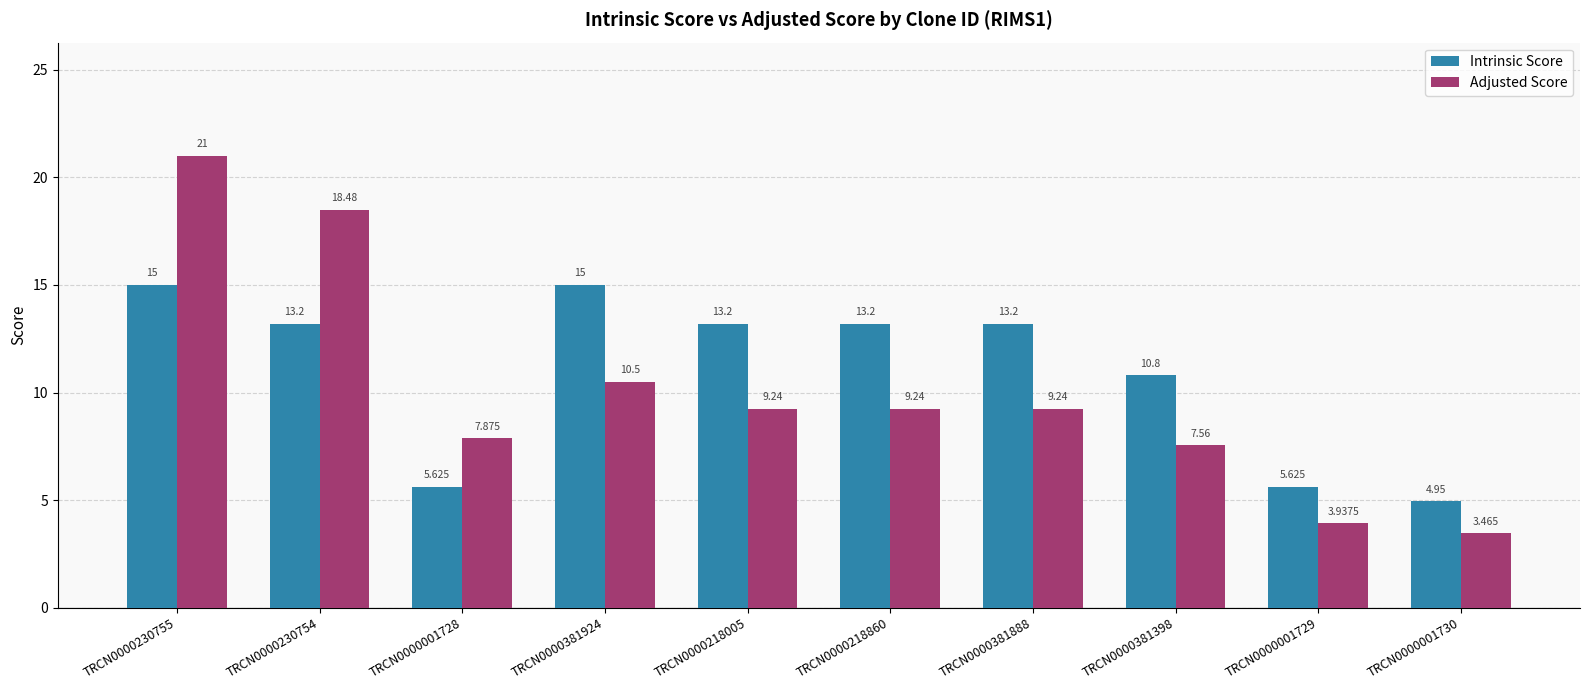

Which series changed the most between TRCN0000218005 and TRCN0000001729?

Intrinsic Score